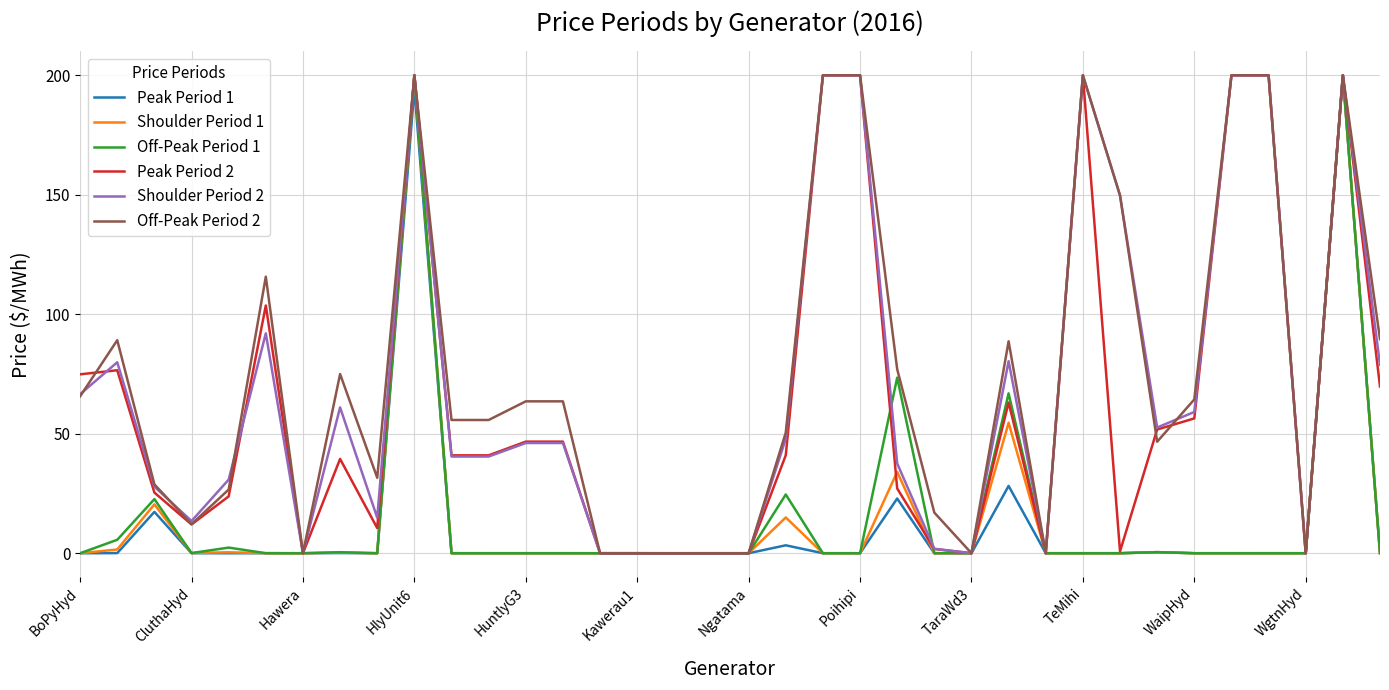

What is the maximum value for Peak Period 1?

200.0